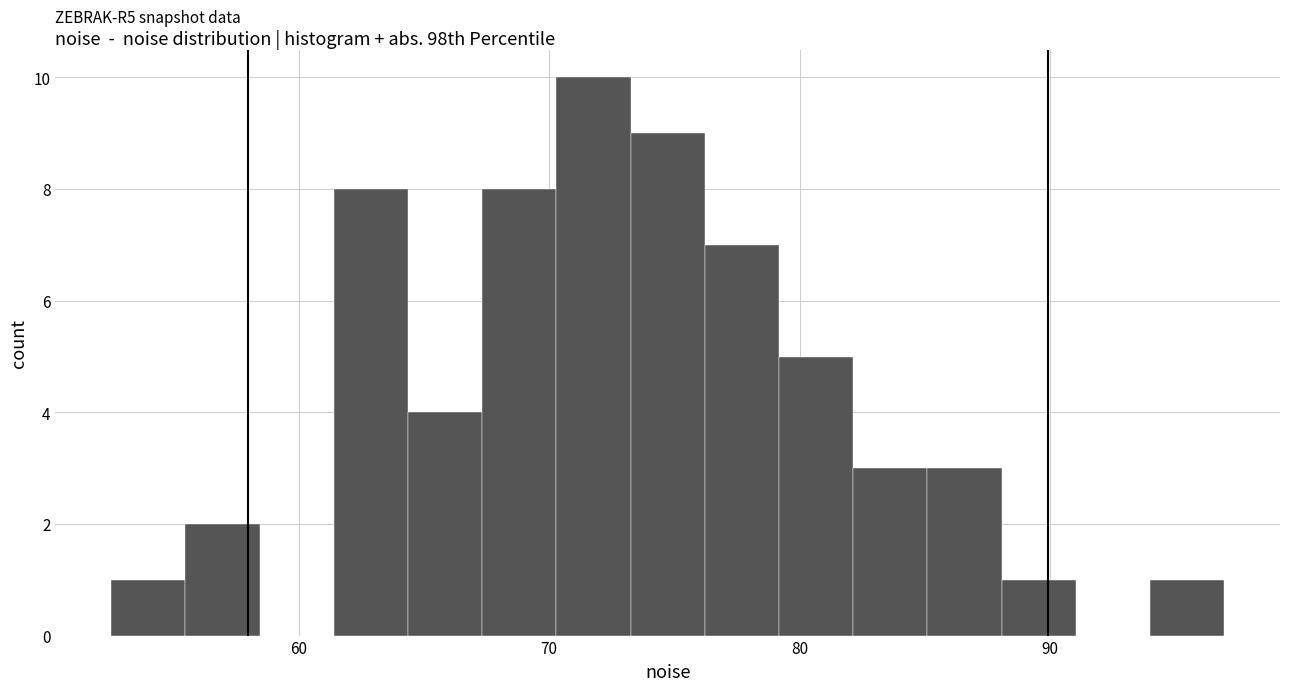

Around what value on the x-axis is the tallest bar? Give the approximate position of its centre, as read against the axis.

72